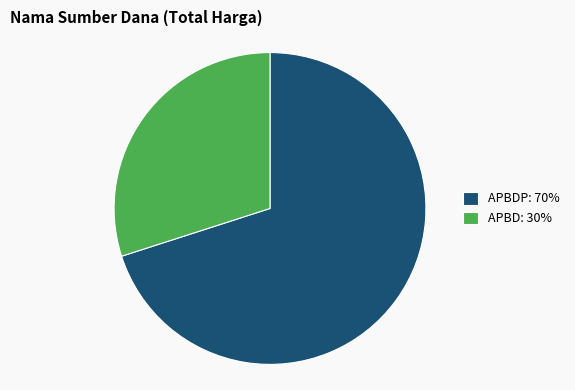

Rank the categories by value from lowest to highest.

APBD: 30%, APBDP: 70%